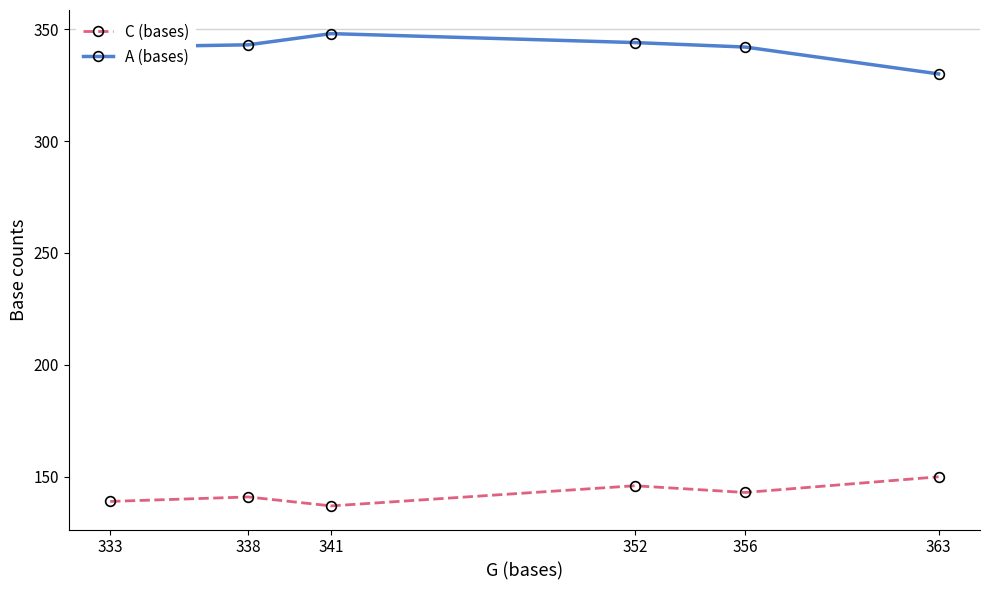

True or false: A (bases) and C (bases) cross at least once.

False